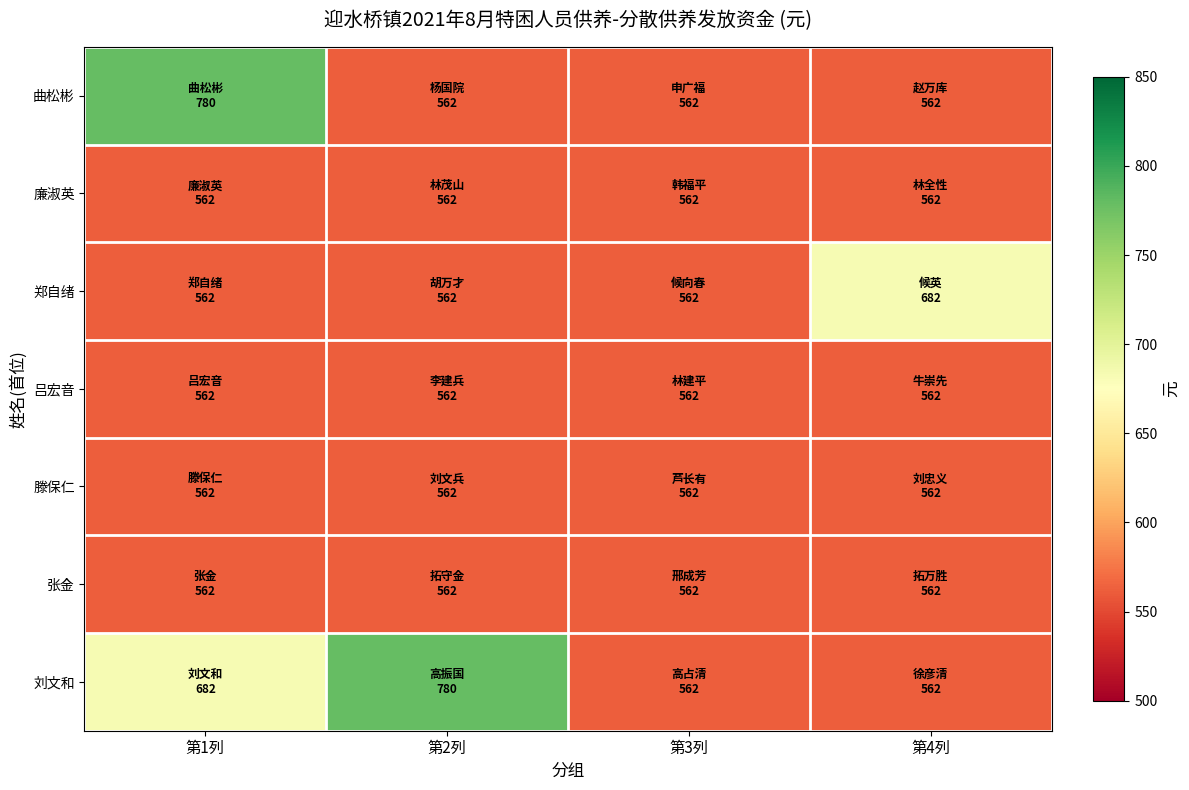

Rank the series by their maximum value, from lowest to highest.

廉淑英, 吕宏音, 滕保仁, 张金, 郑自绪, 曲松彬, 刘文和